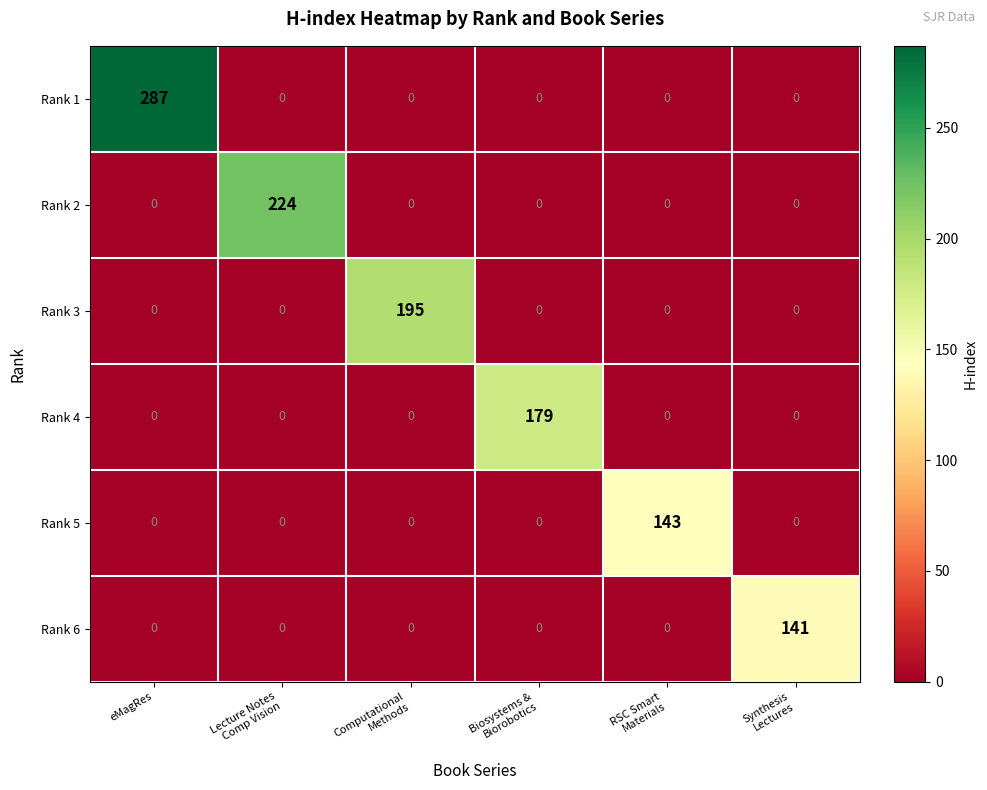

Which label corresponds to the largest value in the chart?

eMagRes